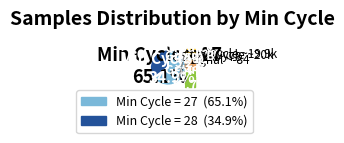

To the nearest percent, what is the combined percentage of 9 and 19?

5%